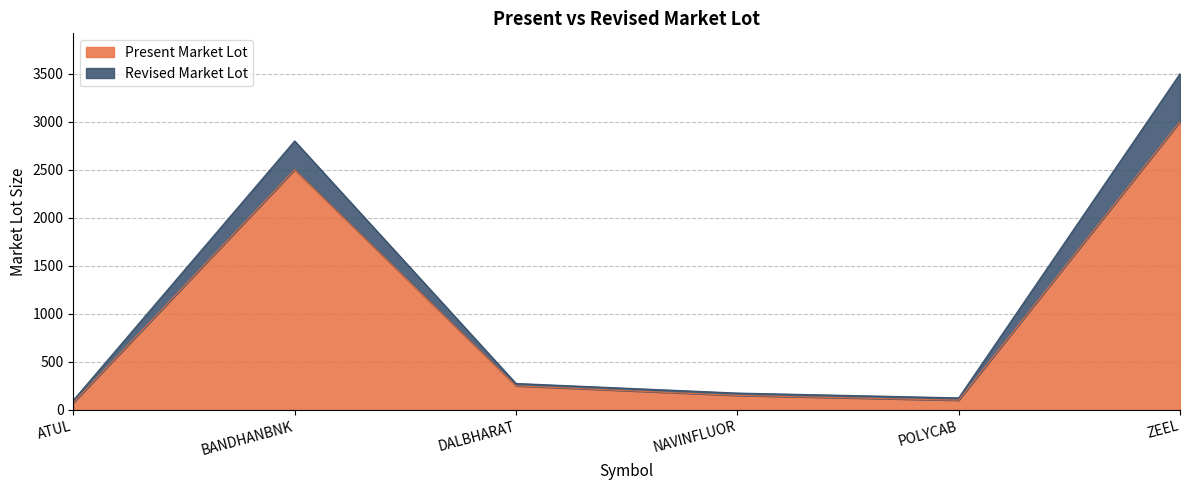

How many values in the Revised Market Lot series are below 275?

3